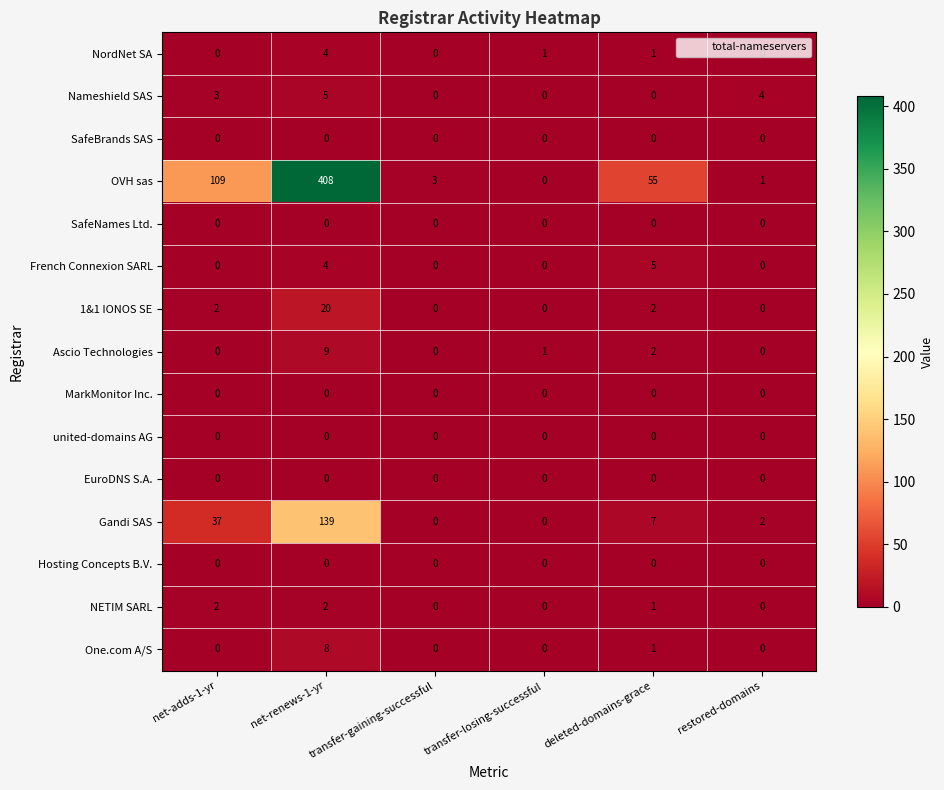

What is the highest value of the Ascio Technologies series?

9